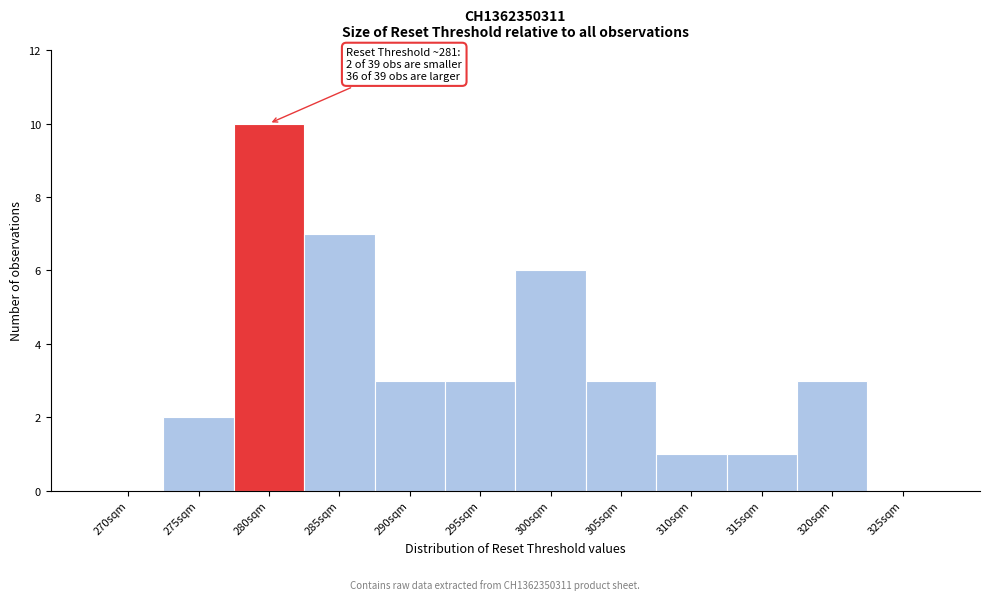

Reading right to left, what are all the values shown in this chart?

325sqm=0	320sqm=3	315sqm=1	310sqm=1	305sqm=3	300sqm=6	295sqm=3	290sqm=3	285sqm=7	280sqm=10	275sqm=2	270sqm=0